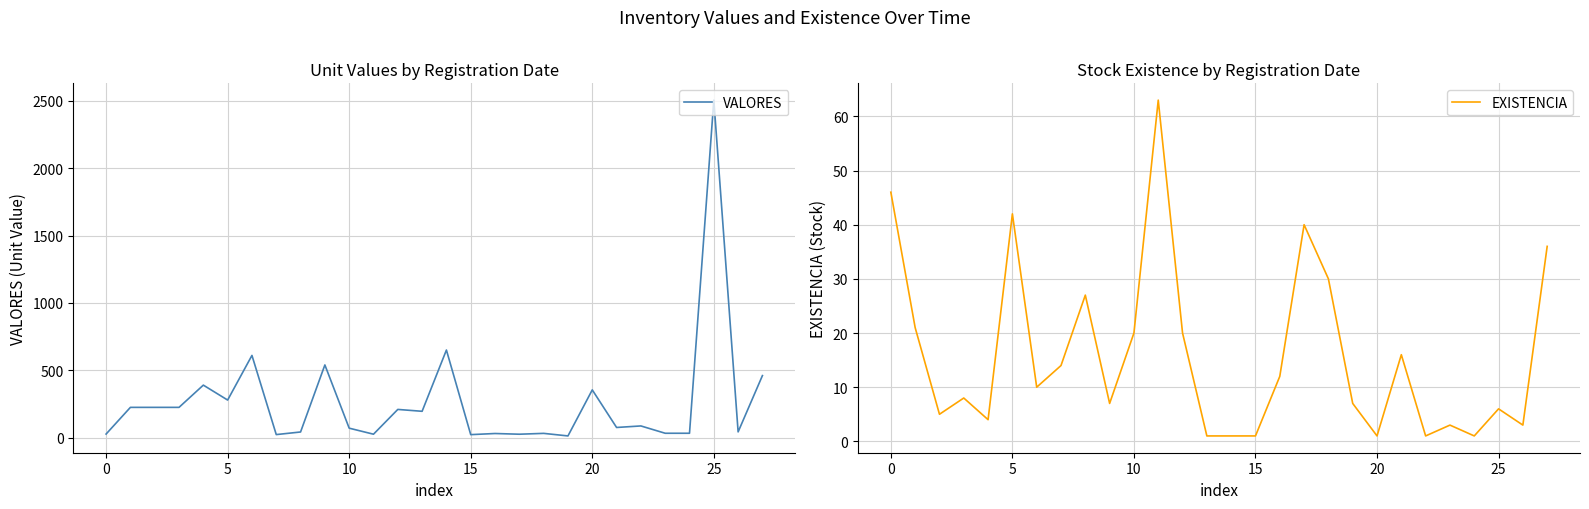

How many lines are shown in the chart?

2